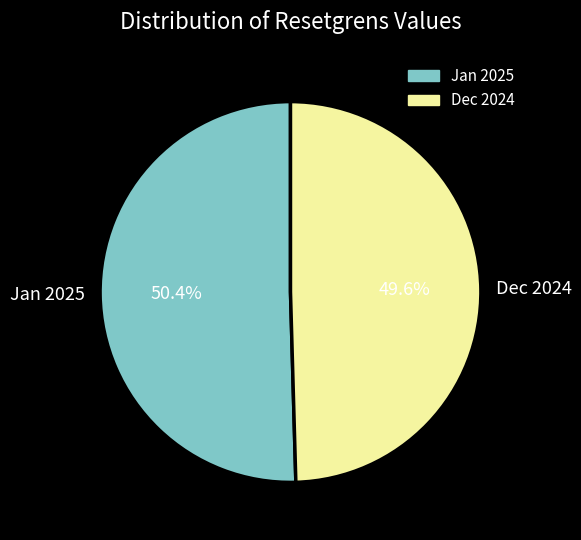

What portion of the pie excludes Dec 2024?

50.4%